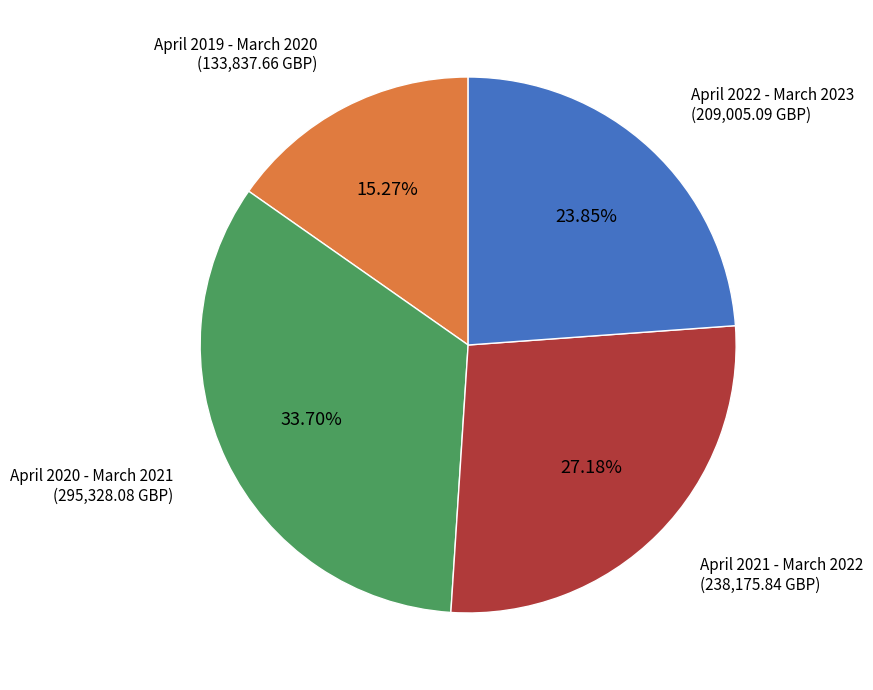

Is there a majority slice in this chart?

No